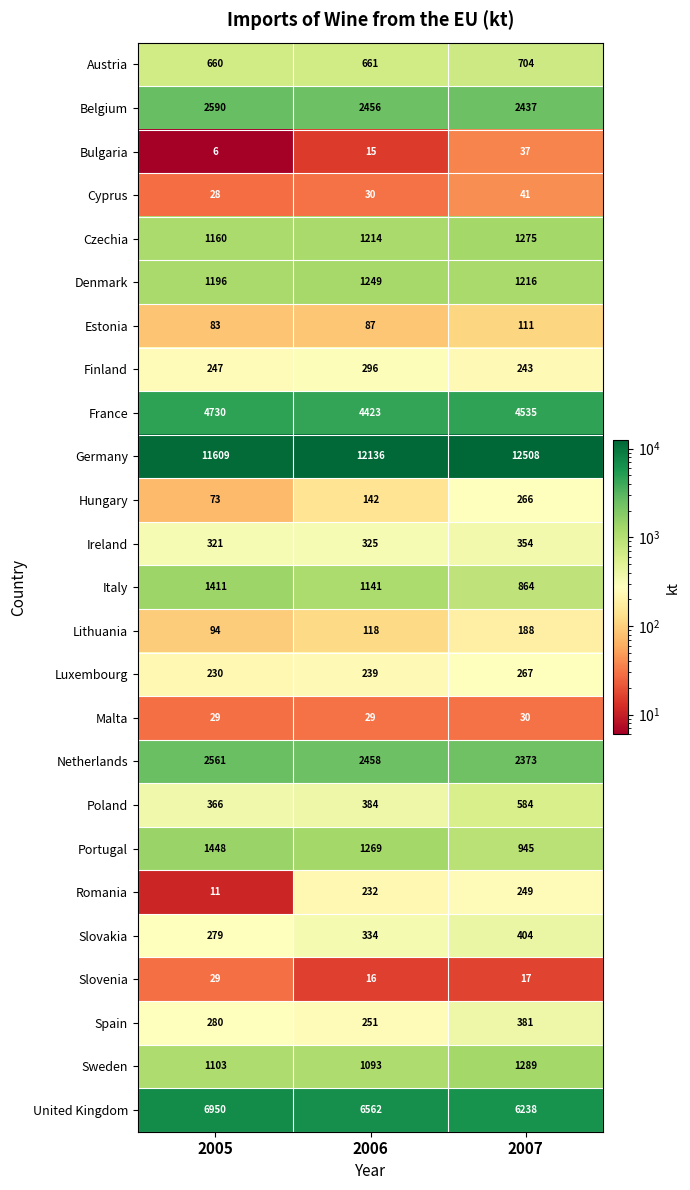

What is the sum of the Estonia values at 2007 and 2005?

194